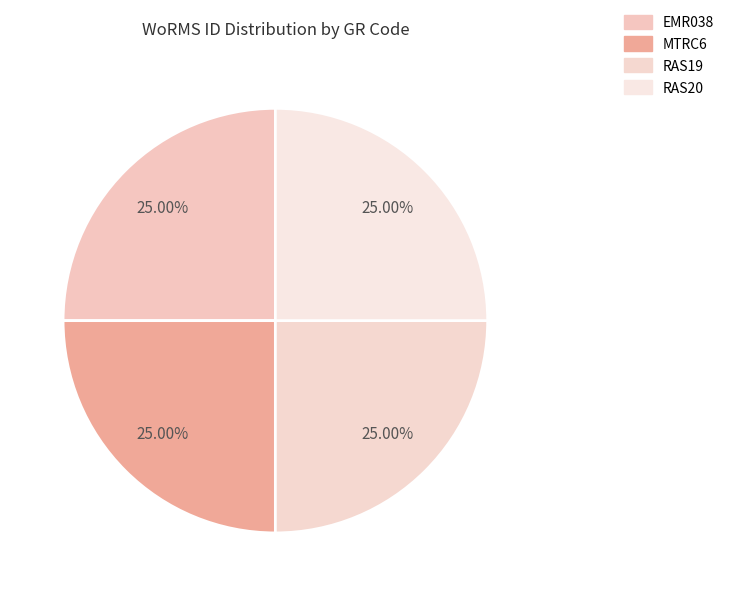

How many segments does this pie chart have?

4